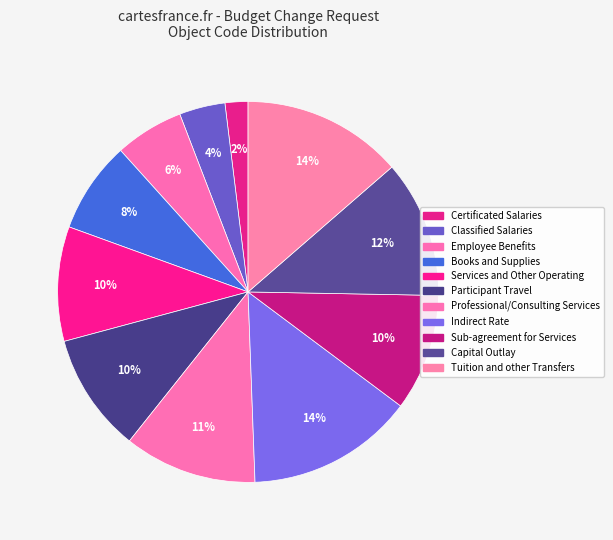

How many segments does this pie chart have?

11